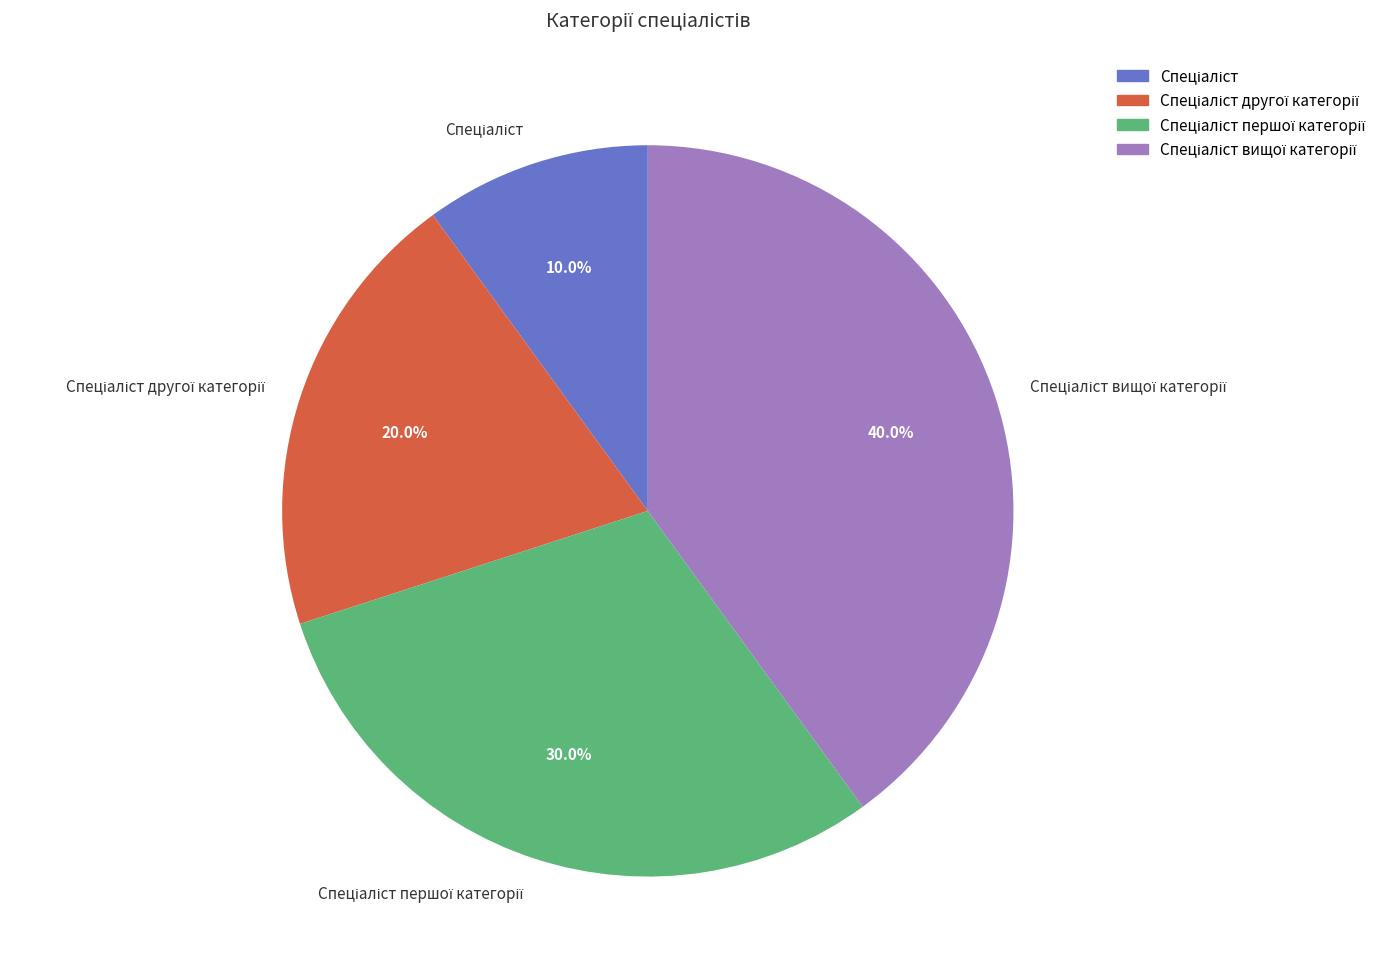

To the nearest percent, what is the average slice percentage?

25%